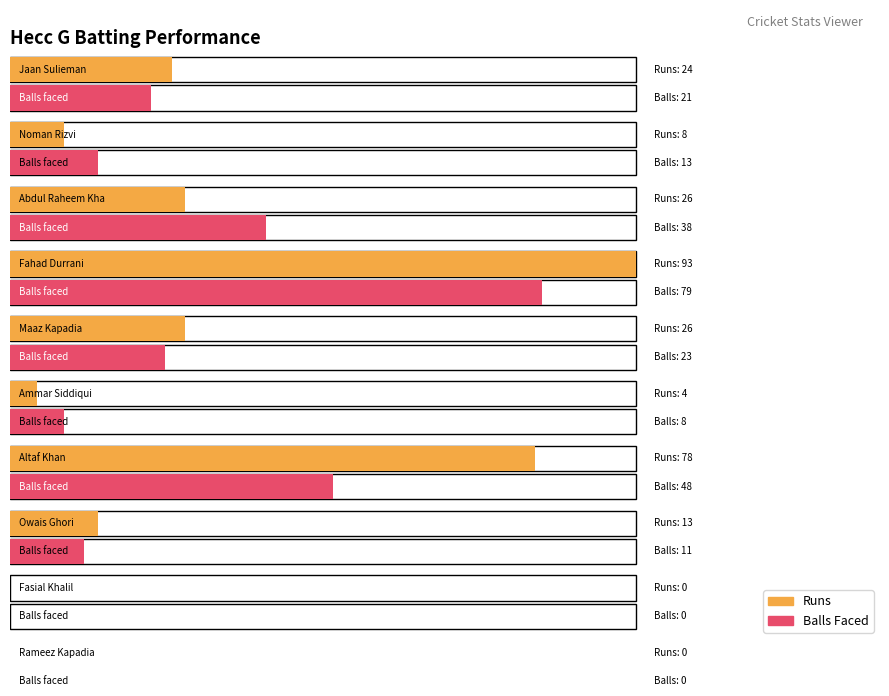

What is the maximum value shown in the chart?

93